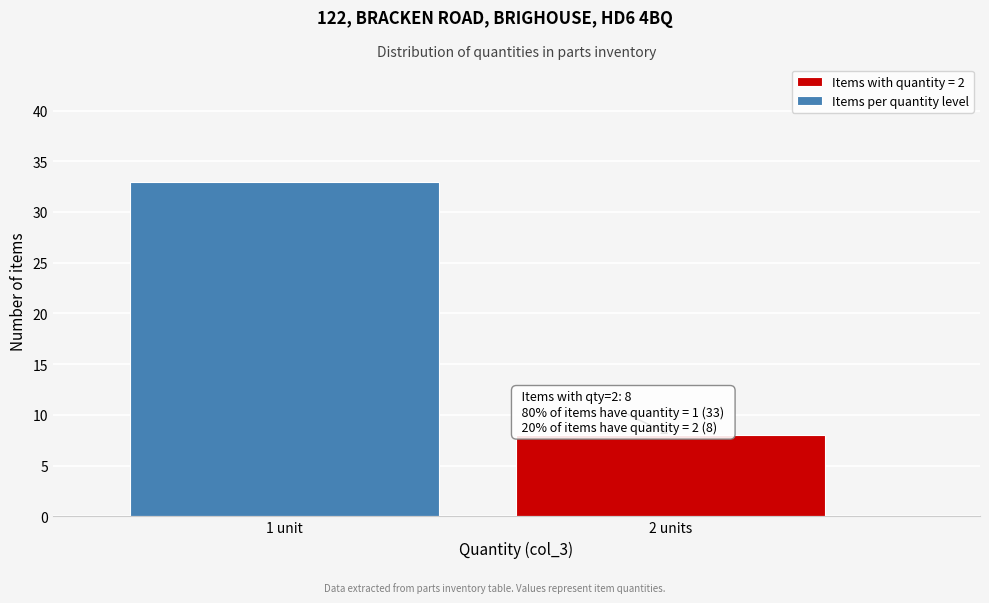

Reading right to left, list all the values displayed in this chart.

2 units=8	1 unit=33